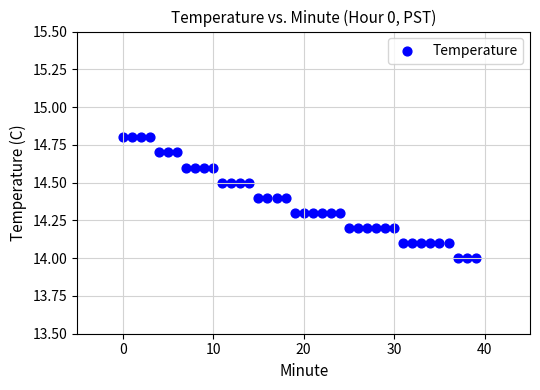

What is the range of Y values (max minus min)?

0.8